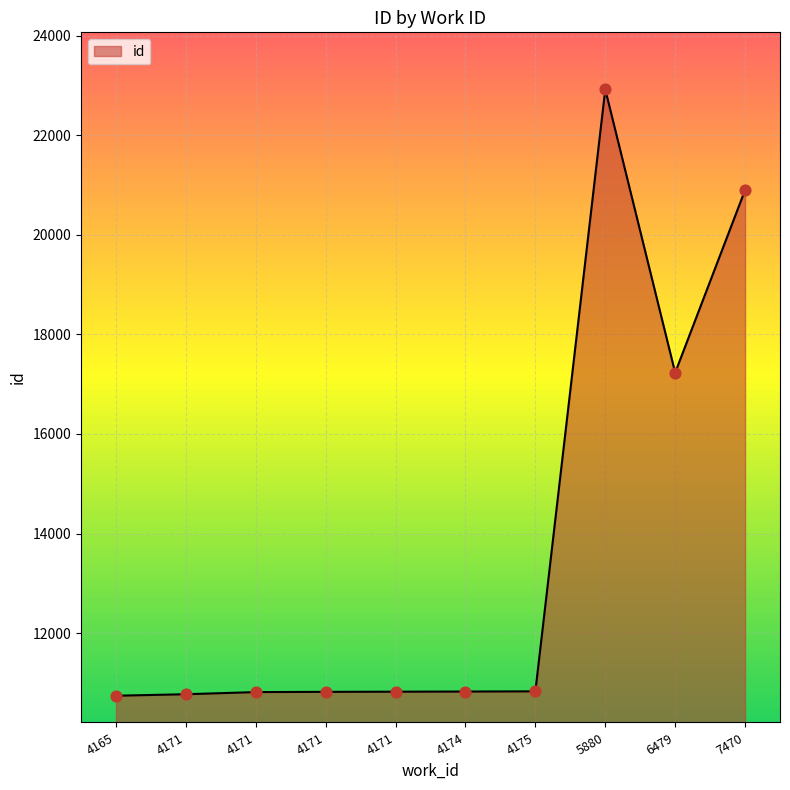

What is the change in value from 4171 to 4174?

+11